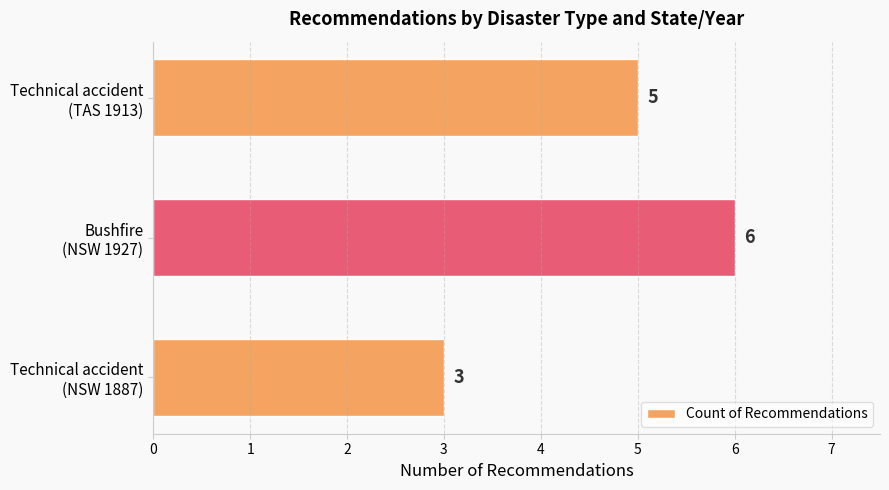

What is the average value?

5